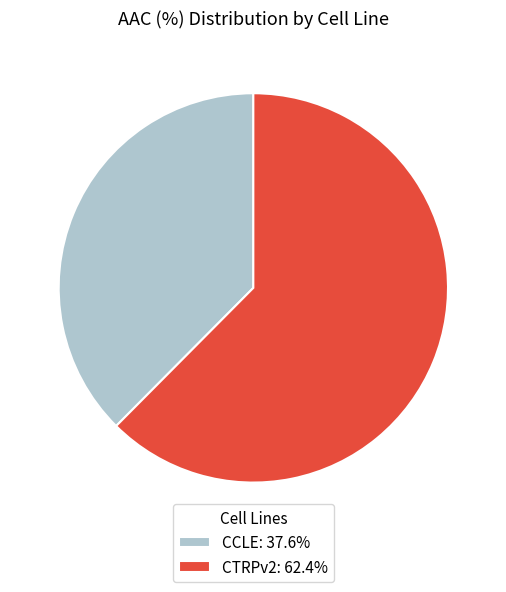

Between CCLE and CTRPv2, which is larger?

CTRPv2